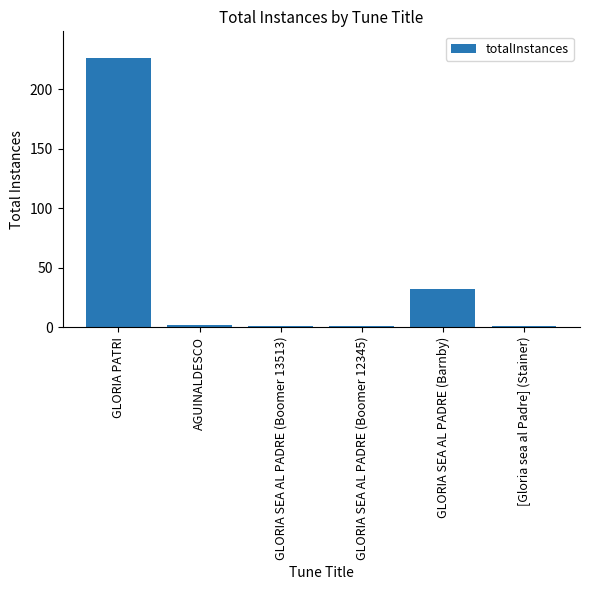

What is the sum of the values at GLORIA SEA AL PADRE (Barnby) and AGUINALDESCO?

34